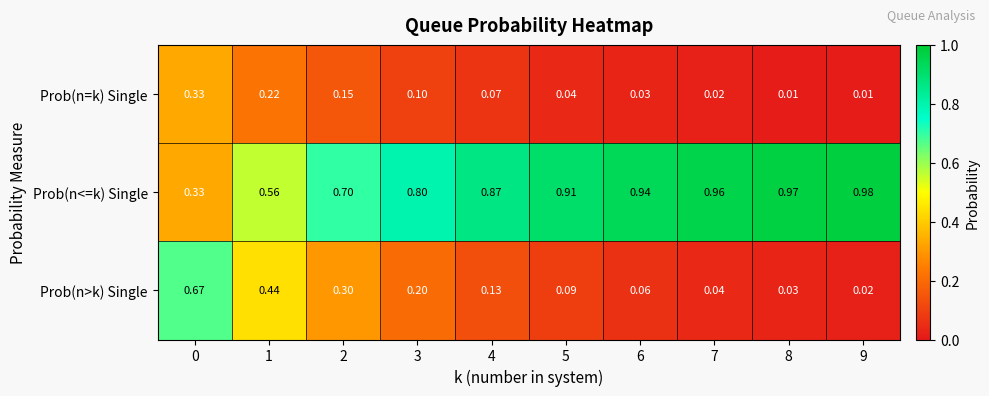

Is the value of Prob(n=k) Single at 9 greater than the value of Prob(n<=k) Single at 7?

No